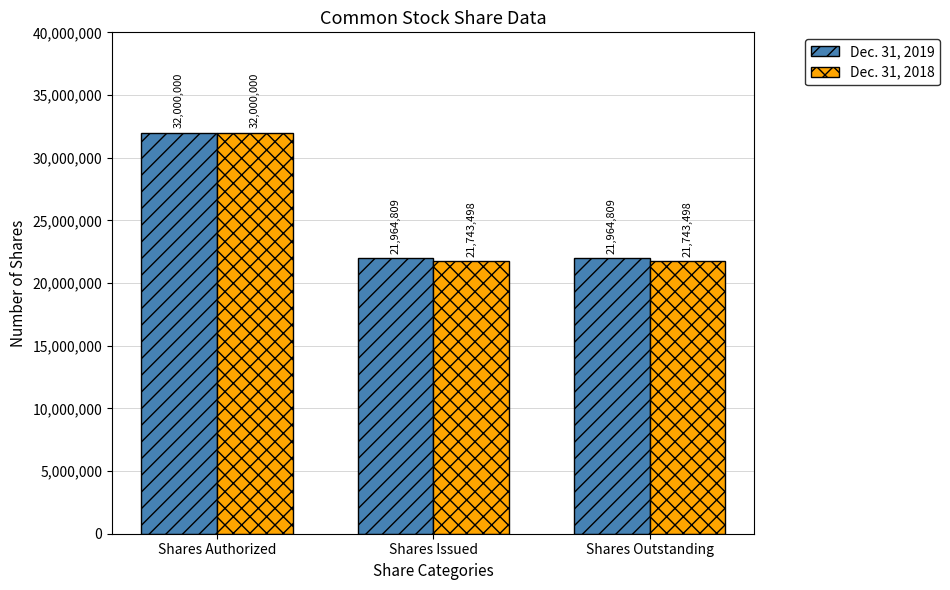

What is the sum of all Dec. 31, 2019 values?

75929618